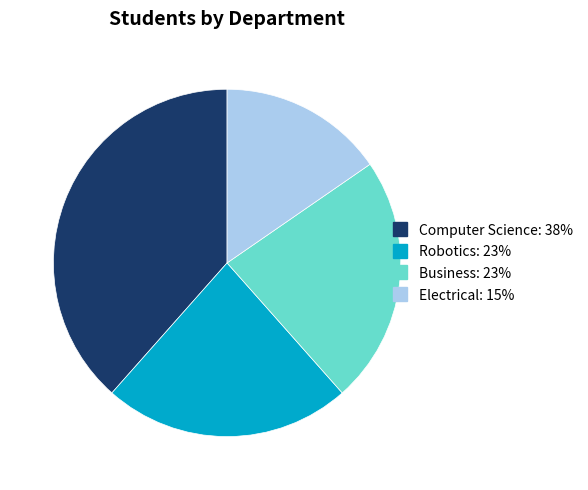

Between Electrical and Robotics, which is larger?

Robotics